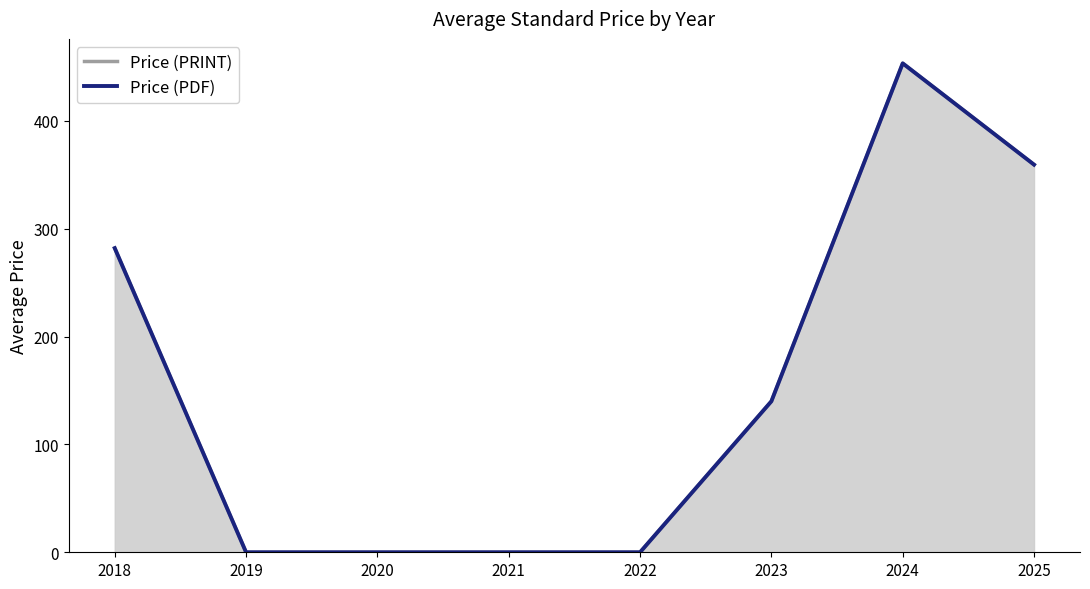

Which category has the lowest value across all series?

2019